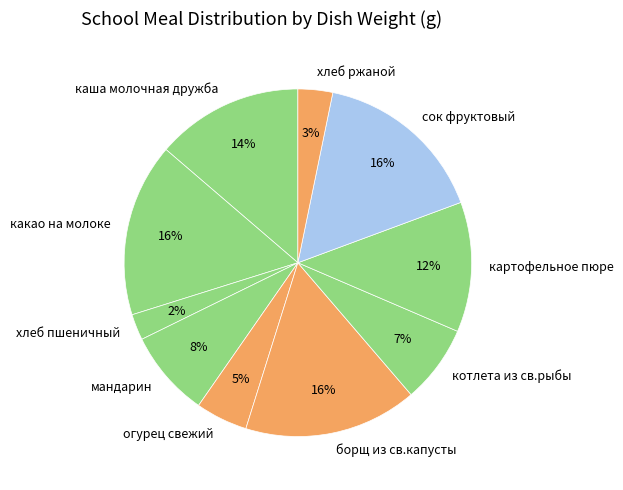

To the nearest percent, what is the combined percentage of котлета из св.рыбы and хлеб ржаной?

10%